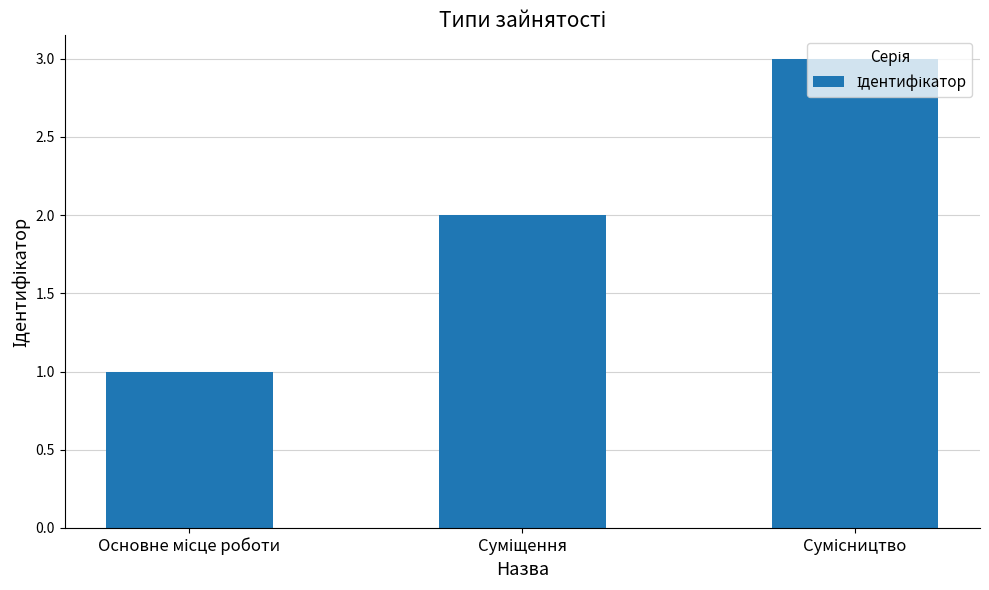

What is the greatest value displayed?

3